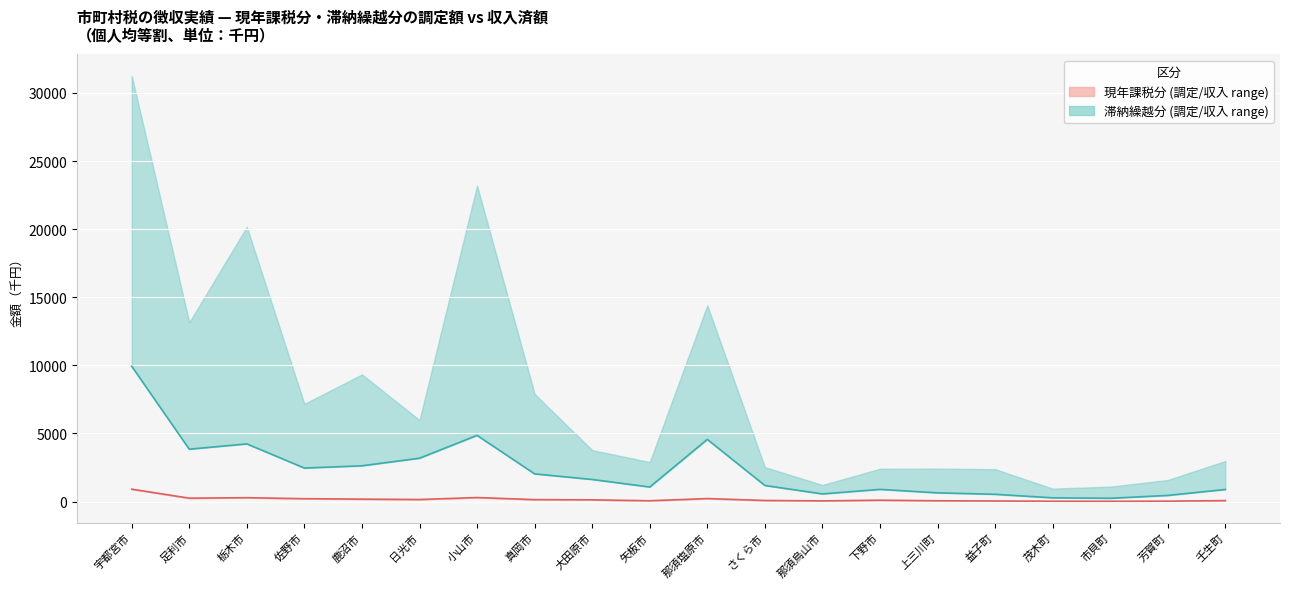

Which series changed the most between 上三川町 and 茂木町?

滞納繰越分(収入)